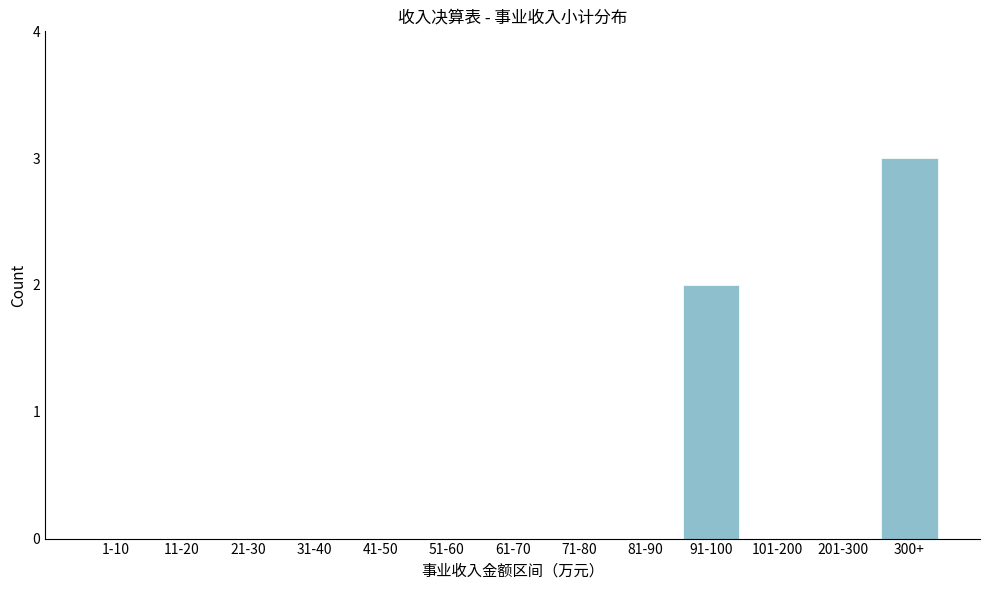

Reading left to right, list all the values displayed in this chart.

1-10=0	11-20=0	21-30=0	31-40=0	41-50=0	51-60=0	61-70=0	71-80=0	81-90=0	91-100=2	101-200=0	201-300=0	300+=3